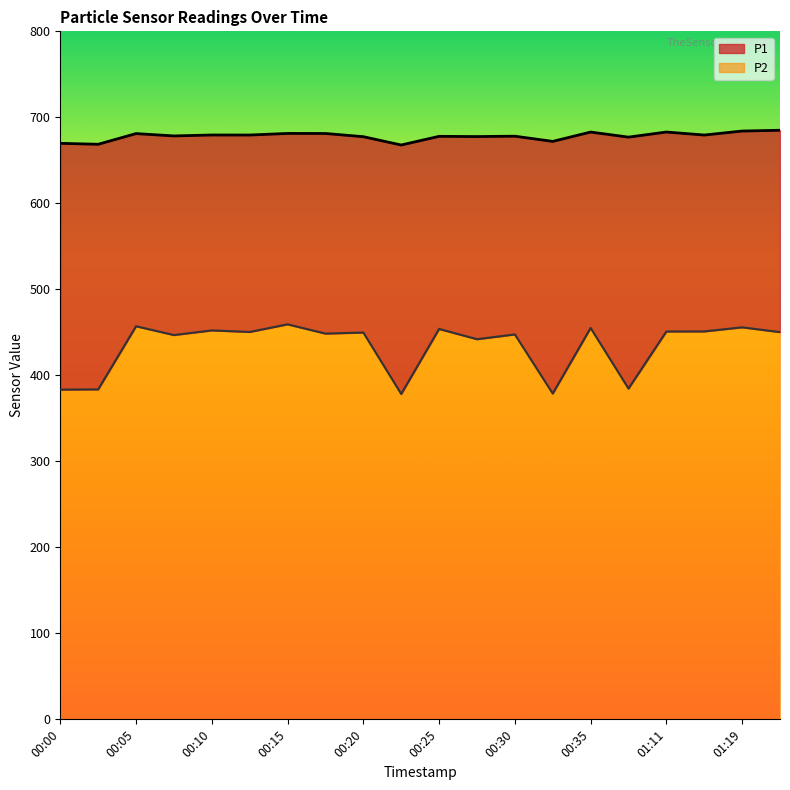

How many lines are shown in the chart?

2